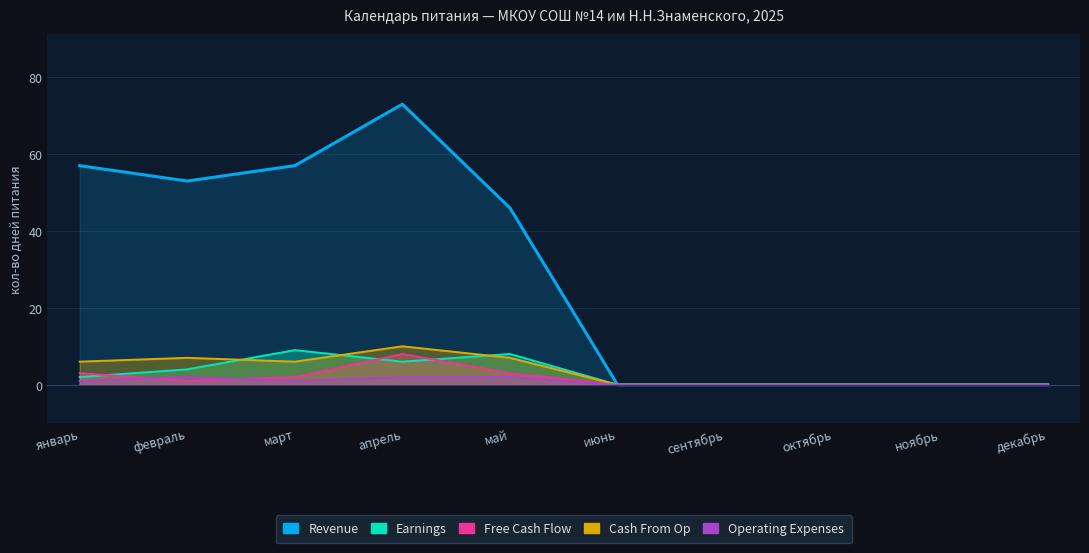

How many intersections are there between Free Cash Flow and Earnings?

3